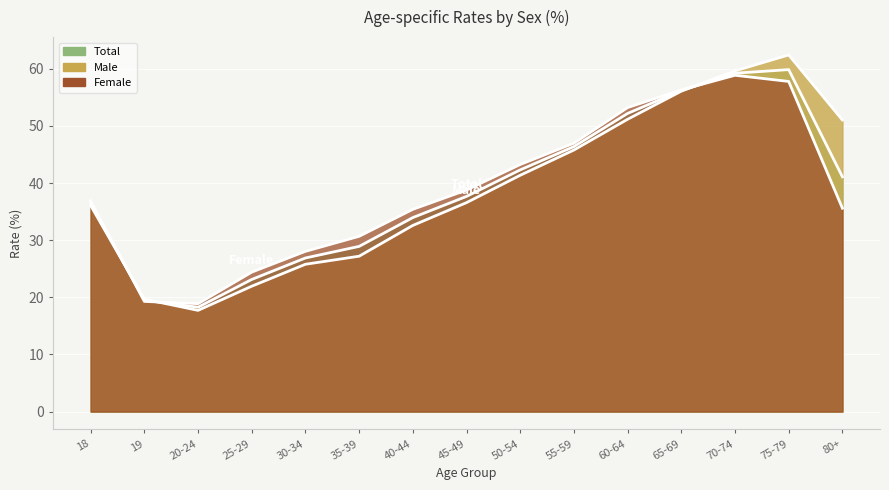

Is it true that Total equals 42.3 at 50-54?

True